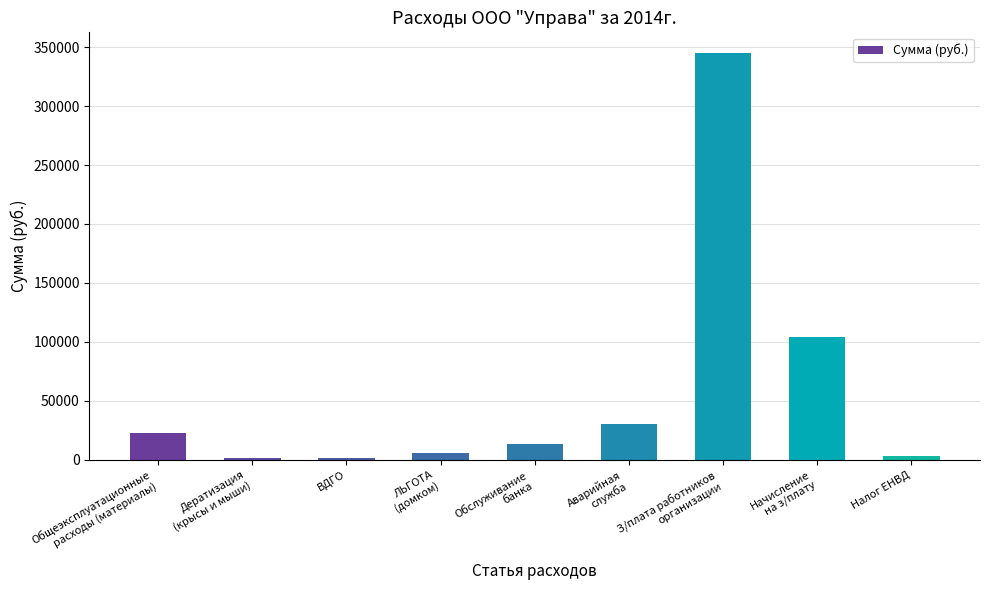

What is the average value?

58602.1